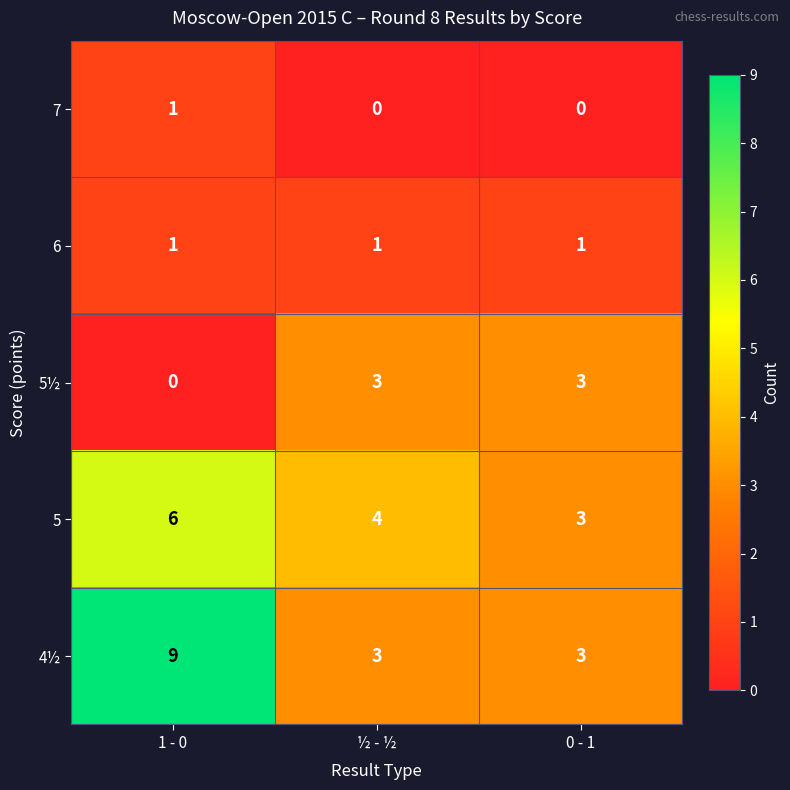

Is it true that 6 equals 1 at 1 - 0?

True